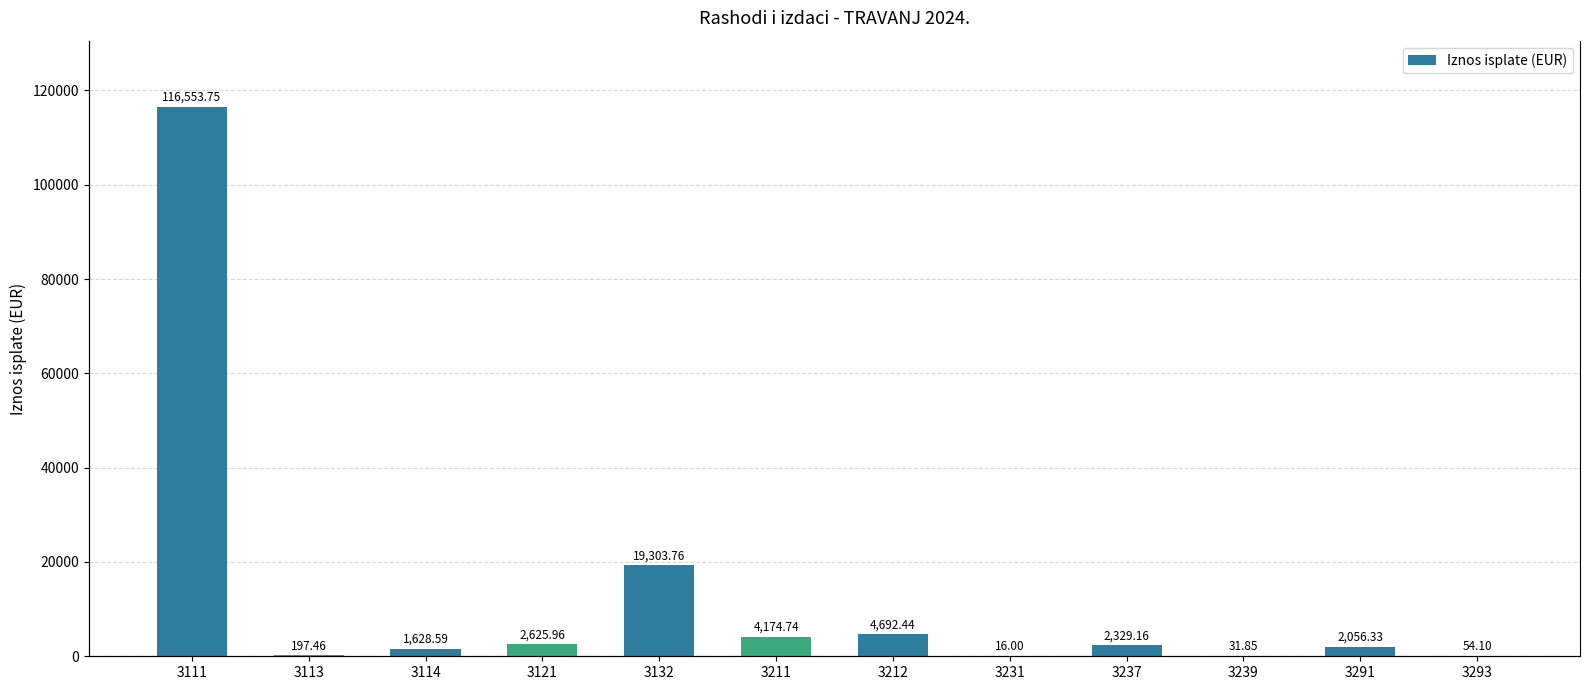

Between 3231 and 3211, which is larger?

3211